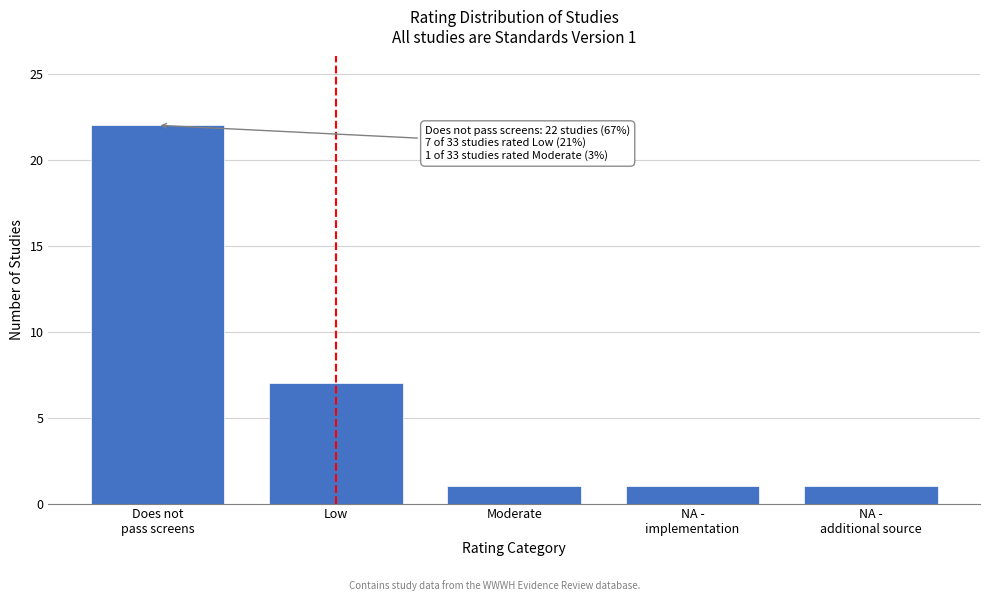

Reading left to right, what are all the values shown in this chart?

22	7	1	1	1